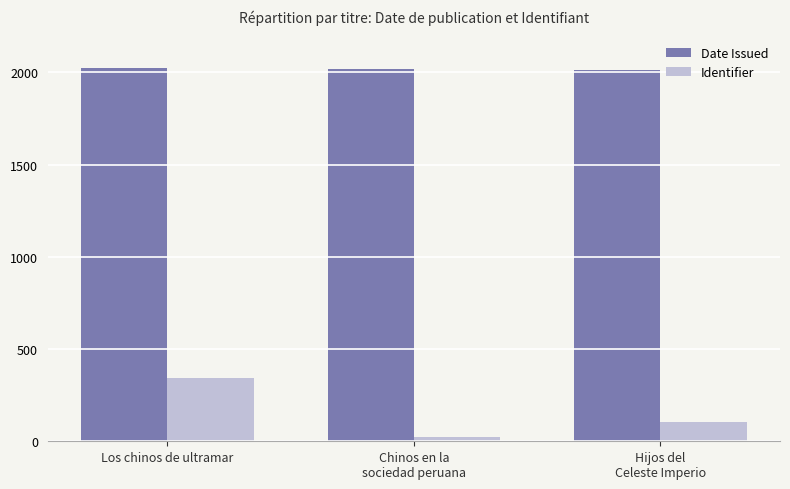

Which series has the widest spread of values?

Identifier